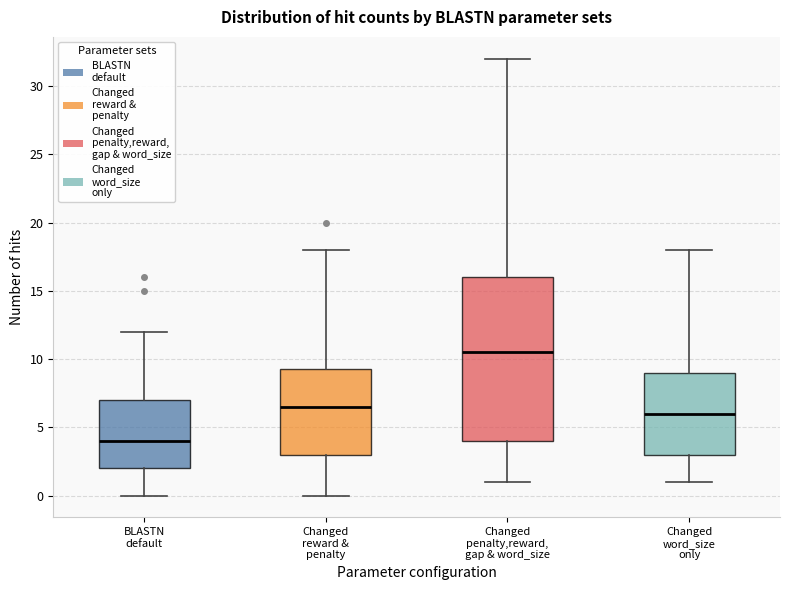

Reading left to right, read every box against the y-axis: the position of its median line, the range the box covers, and the ends of its whiskers. The values are not printed on the chart, so give them approximately, as read against the axis.

BLASTN default: median 4.0, box 2.0 to 7.0, whiskers 0.0 to 12.0
Changed reward & penalty: median 6.5, box 3.0 to 9.5, whiskers 0.0 to 18.0
Changed penalty,reward, gap & word_size: median 10.5, box 4.0 to 16.0, whiskers 1.0 to 32.0
Changed word_size only: median 6.0, box 3.0 to 9.0, whiskers 1.0 to 18.0